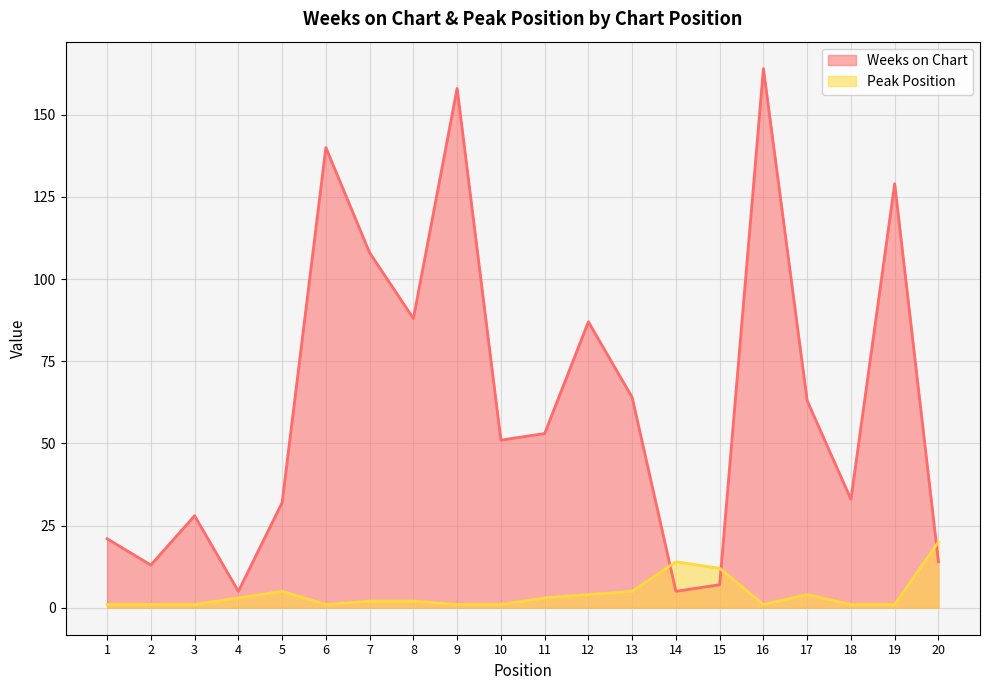

True or false: Peak Position and Weeks on Chart cross at least once.

True